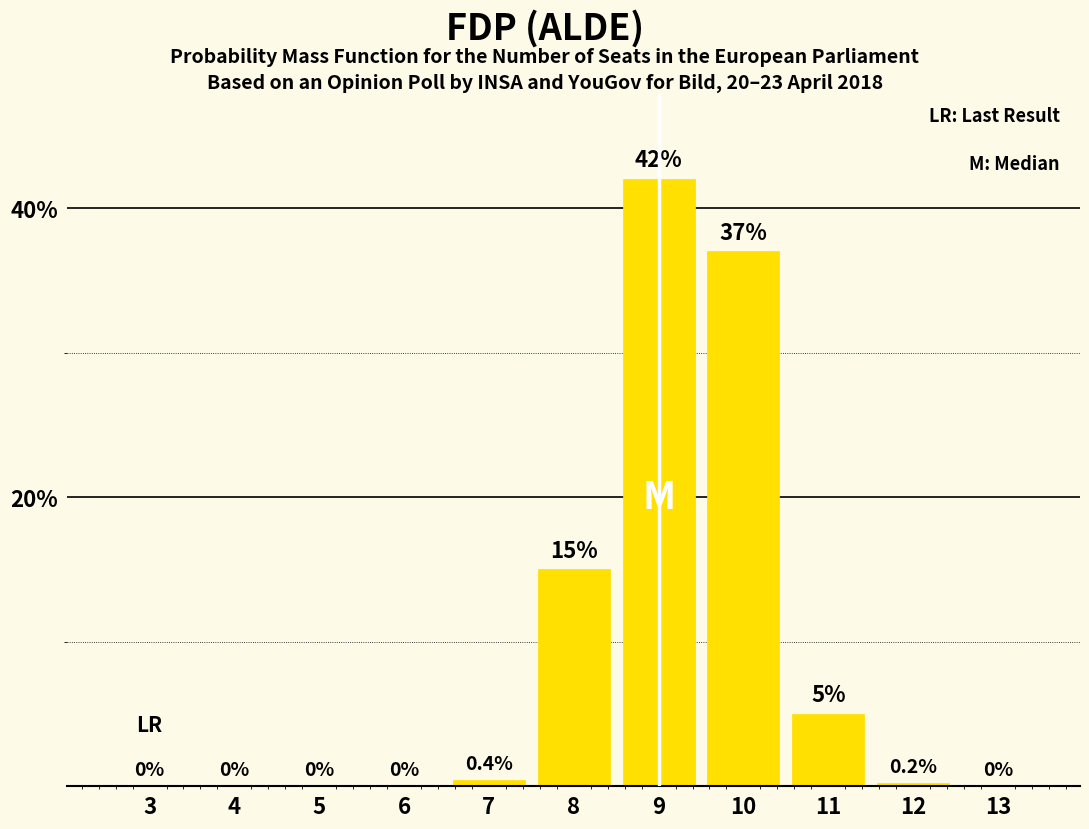

Reading left to right, list all the values displayed in this chart.

3=0.0	4=0.0	5=0.0	6=0.0	7=0.4	8=15.0	9=42.0	10=37.0	11=5.0	12=0.2	13=0.0